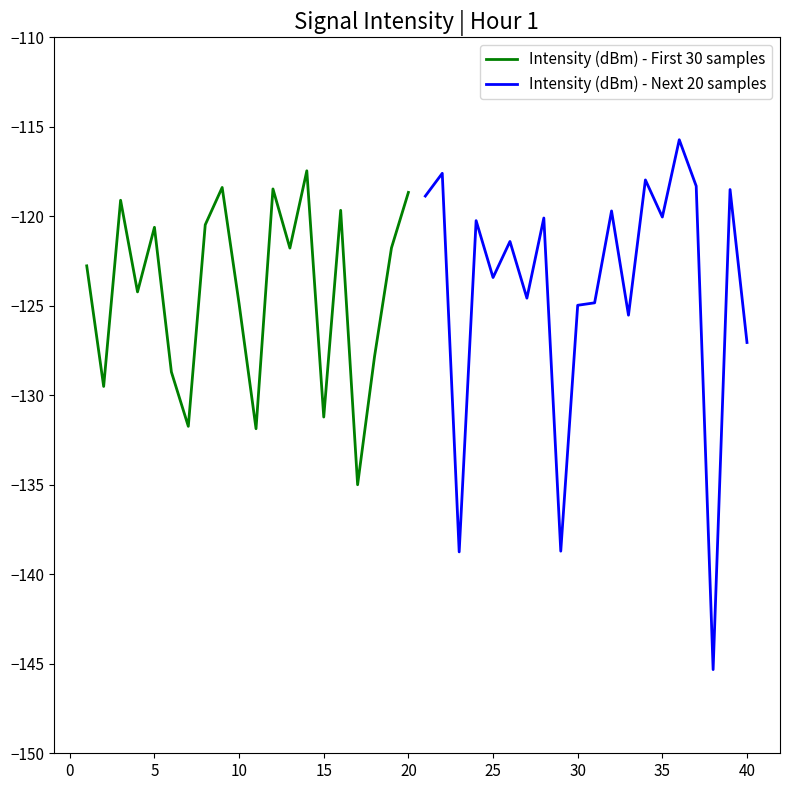

What is the lowest value of the Intensity (dBm) - First 30 samples series?

-135.0